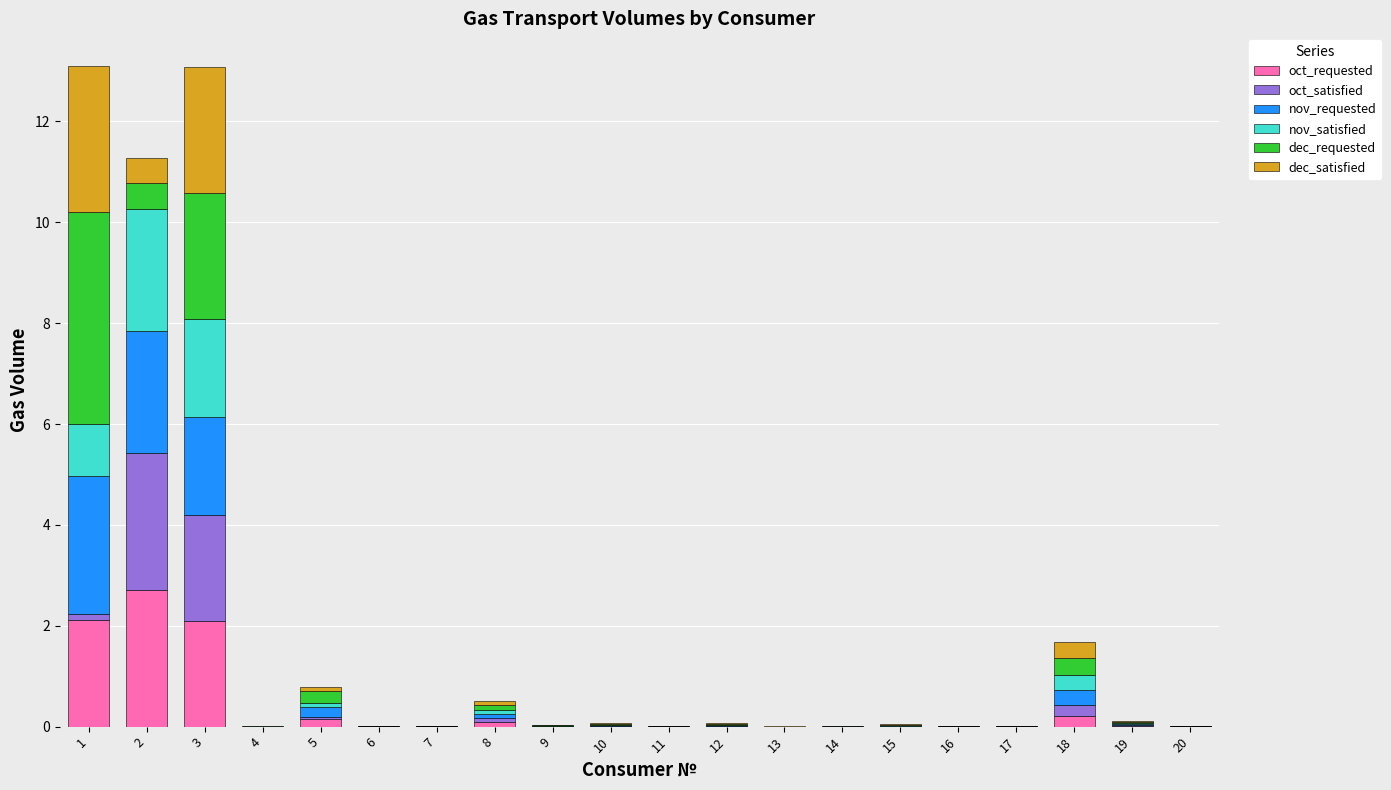

What are all the series names shown in the legend?

oct_requested, oct_satisfied, nov_requested, nov_satisfied, dec_requested, dec_satisfied